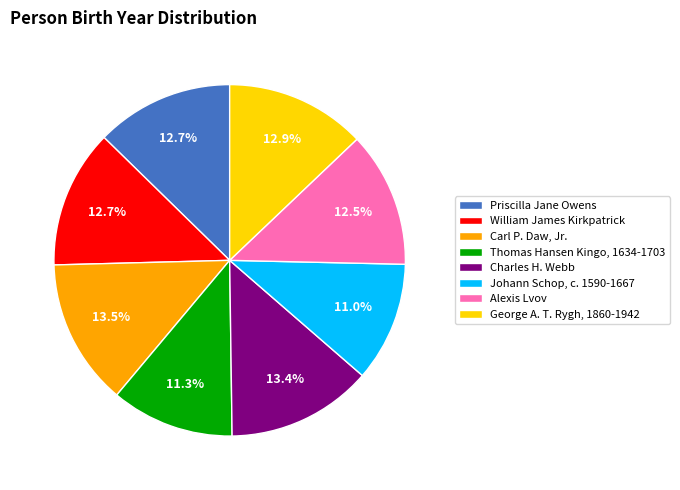

Is there a majority slice in this chart?

No